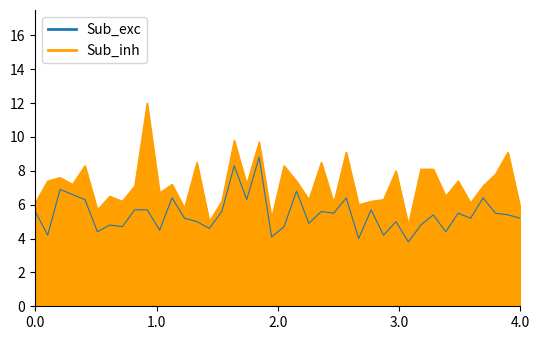

Reading left to right, extract all data points from this chart.

P1: 5.6	4.2	6.9	6.6	6.3	4.4	4.8	4.7	5.7	5.7	4.5	6.4	5.2	5.0	4.6	5.6	8.3	6.3	8.8	4.1	4.7	6.8	4.9	5.6	5.5	6.4	4.0	5.7	4.2	5.0	3.8	4.8	5.4	4.4	5.5	5.2	6.4	5.5	5.4	5.2
P2: 6.1	7.4	7.6	7.2	8.3	5.7	6.5	6.2	7.1	12.0	6.7	7.2	5.8	8.5	5.0	6.2	9.8	7.2	9.7	5.2	8.3	7.4	6.3	8.5	6.1	9.1	6.0	6.2	6.3	8.0	4.8	8.1	8.1	6.5	7.4	6.1	7.1	7.8	9.1	5.8